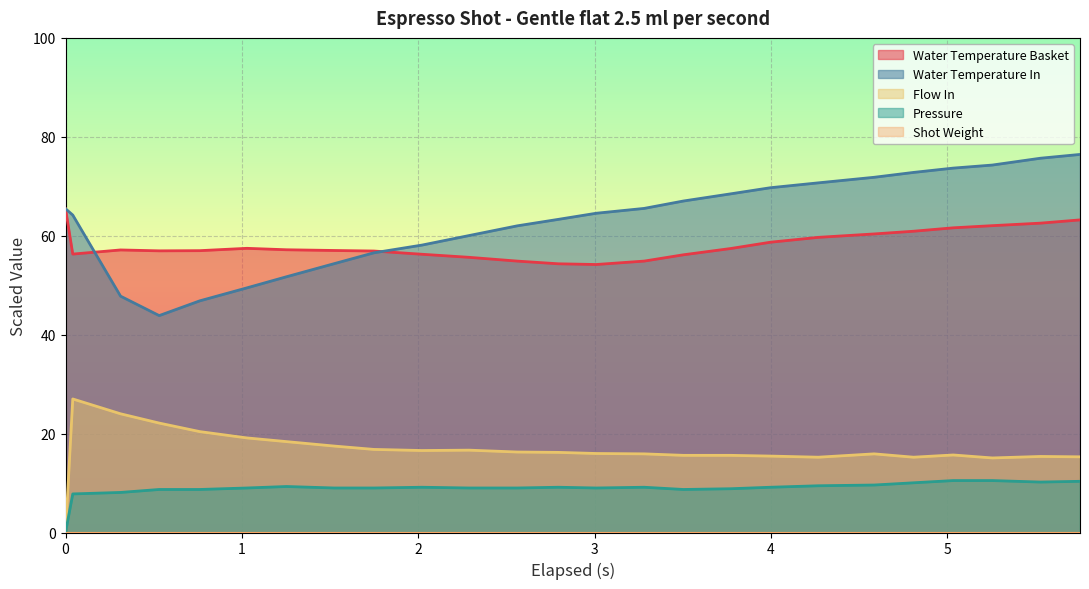

What is the maximum value for Water Temperature Basket?

65.5